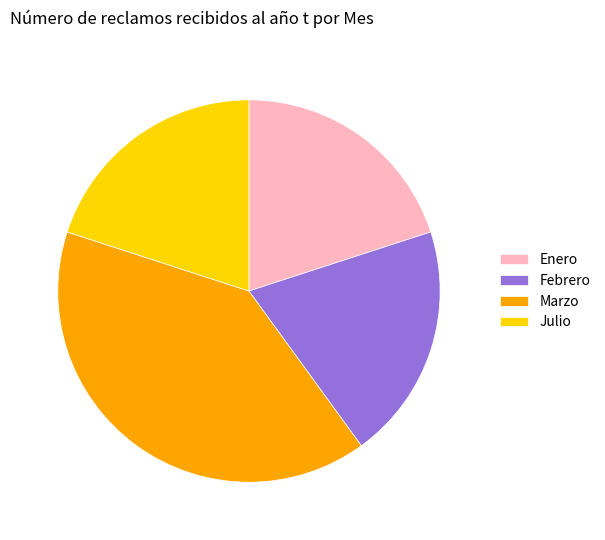

How many segments does this pie chart have?

4